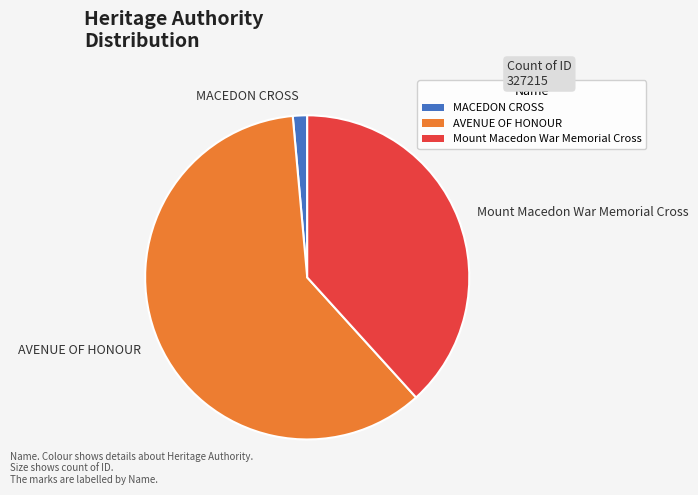

How many slices are in this pie chart?

3